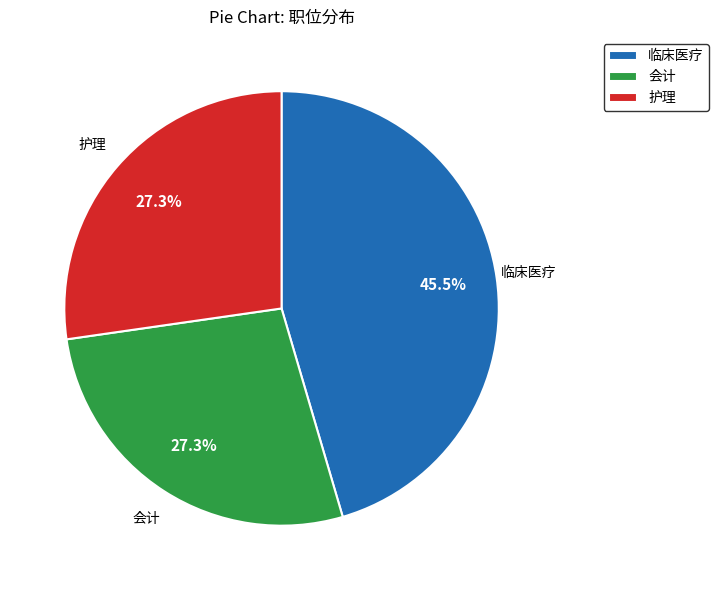

Combined, what portion of the pie is 护理 and 会计?

54.5%